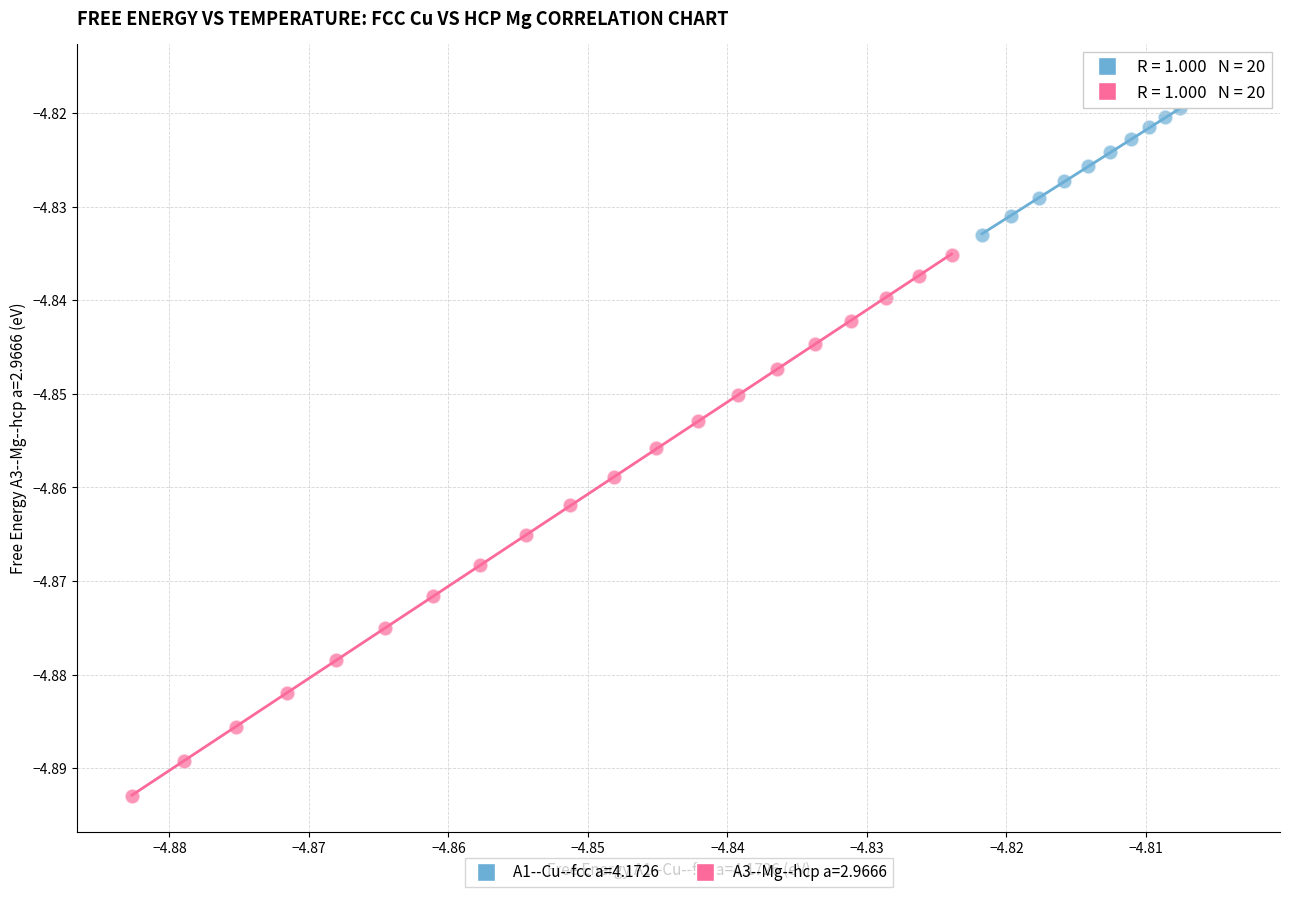

Which series has the widest spread of Y values?

A3--Mg--hcp a=2.9666